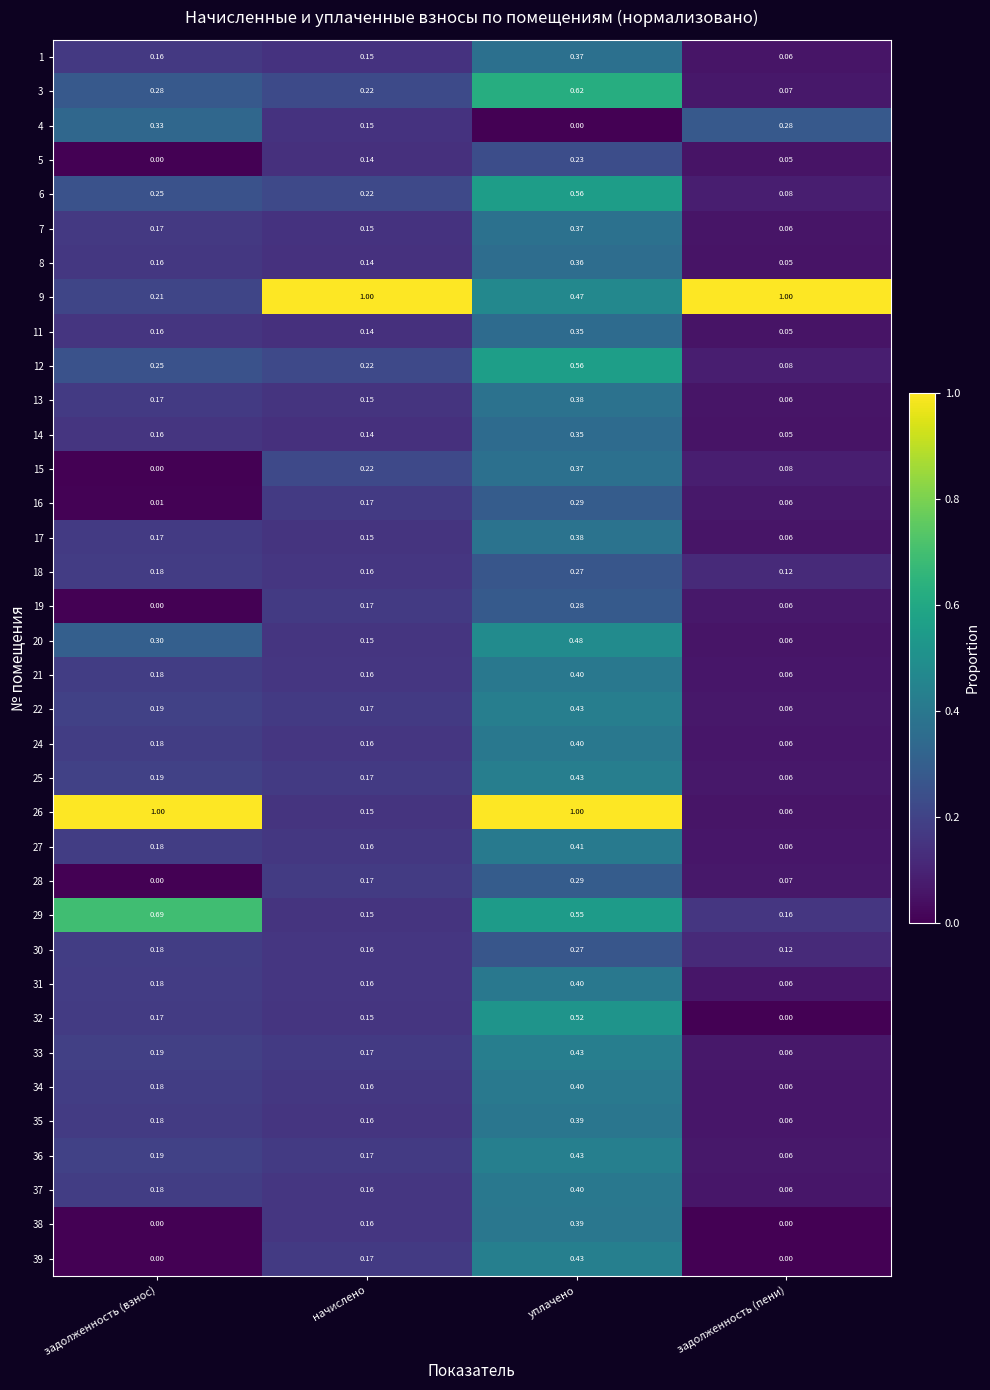

What is the greatest value displayed?

1.0